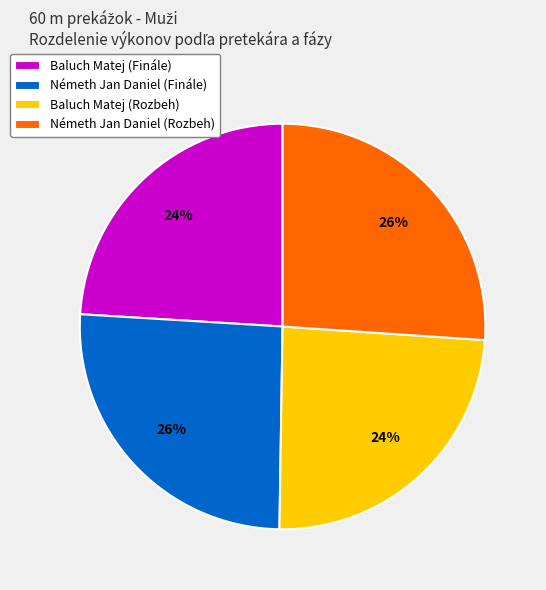

Approximately how many times larger is the value at Németh Jan Daniel (Finále) compared to Németh Jan Daniel (Rozbeh)?

1.0